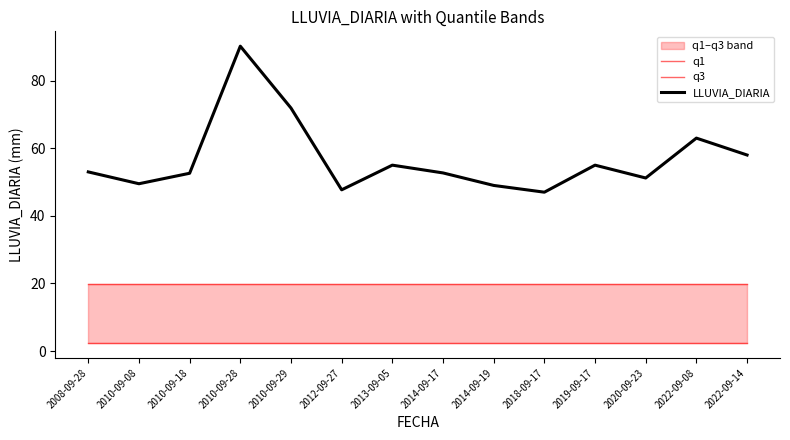

Rank the series by their average value, from lowest to highest.

q1, q3, LLUVIA_DIARIA